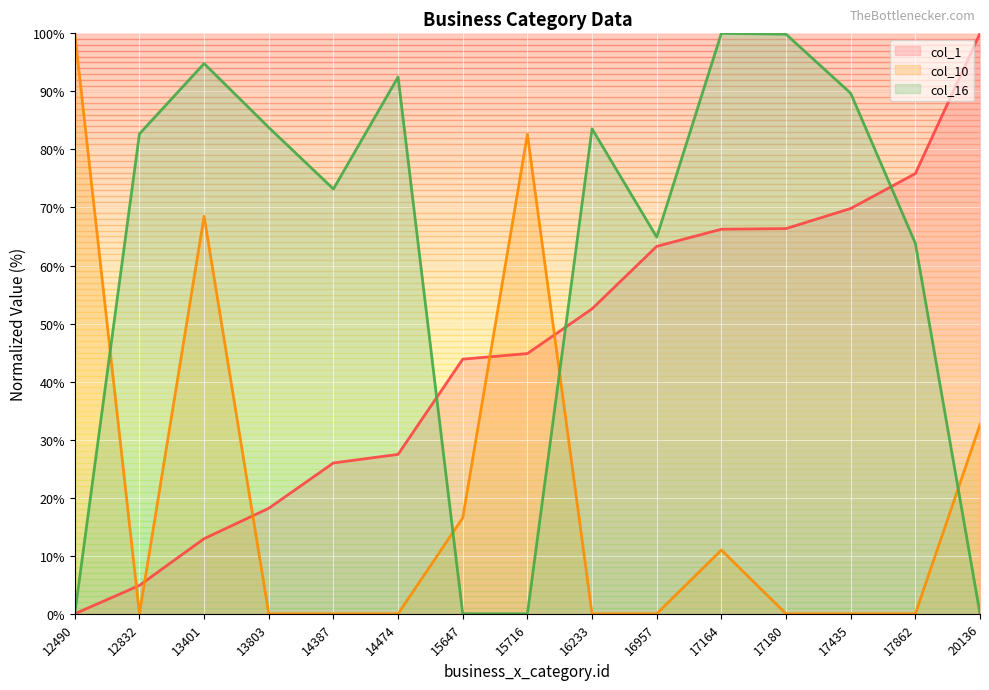

Between 20136 and 15647, which is larger?

20136